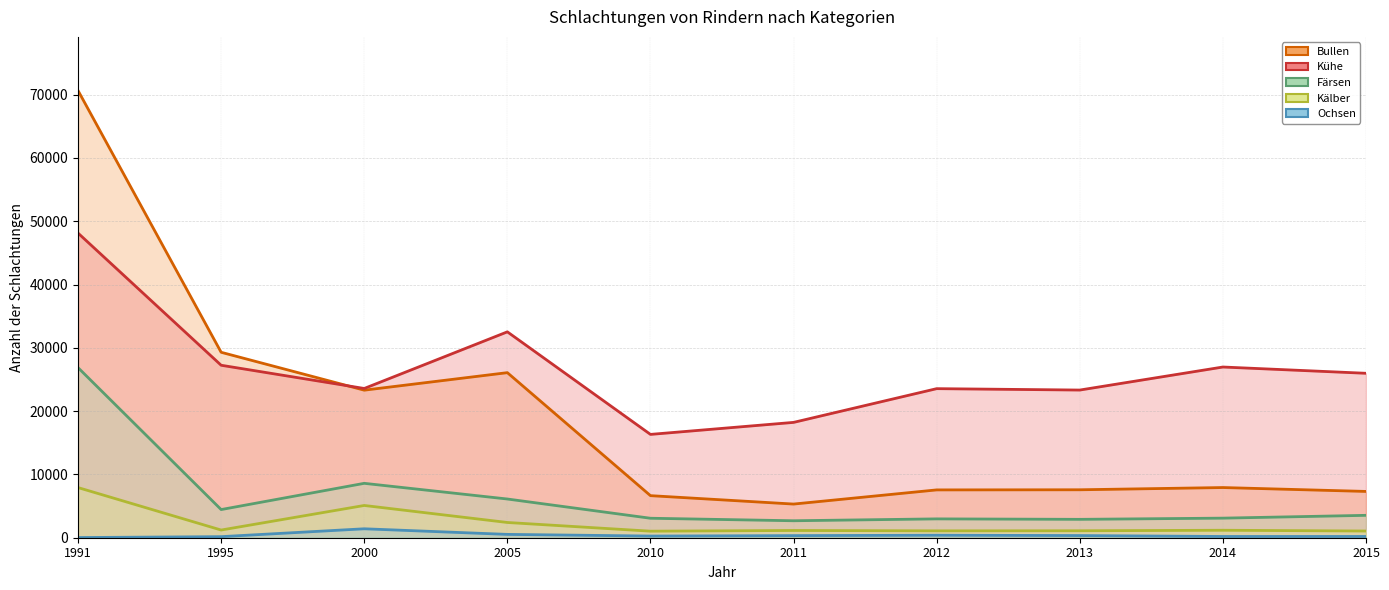

Reading left to right, transcribe all the data shown in this chart.

Bullen: 1991=70654	1995=29299	2000=23314	2005=26081	2010=6647	2011=5318	2012=7556	2013=7576	2014=7928	2015=7314
Kühe: 1991=48134	1995=27251	2000=23582	2005=32529	2010=16325	2011=18223	2012=23553	2013=23332	2014=26972	2015=25981
Färsen: 1991=26874	1995=4450	2000=8595	2005=6117	2010=3077	2011=2681	2012=2977	2013=2904	2014=3094	2015=3537
Kälber: 1991=7923	1995=1214	2000=5096	2005=2408	2010=1034	2011=1145	2012=1085	2013=1098	2014=1180	2015=1058
Ochsen: 1991=27	1995=168	2000=1412	2005=526	2010=265	2011=332	2012=394	2013=342	2014=196	2015=198